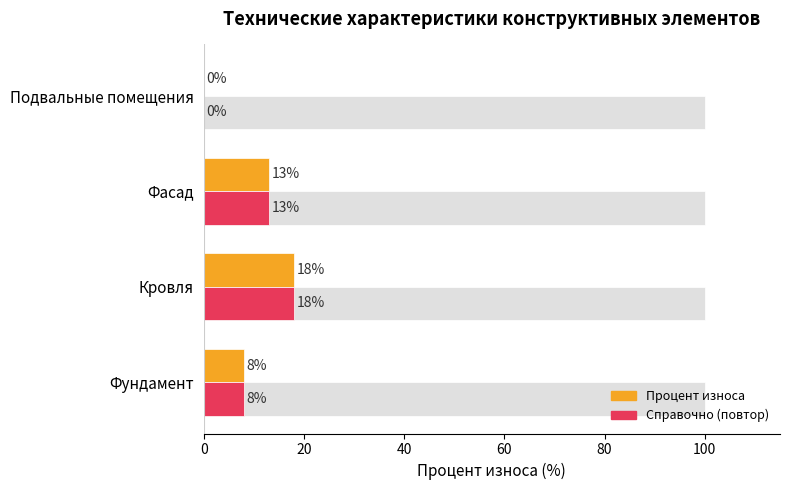

What is the sum of all Процент износа values?

39